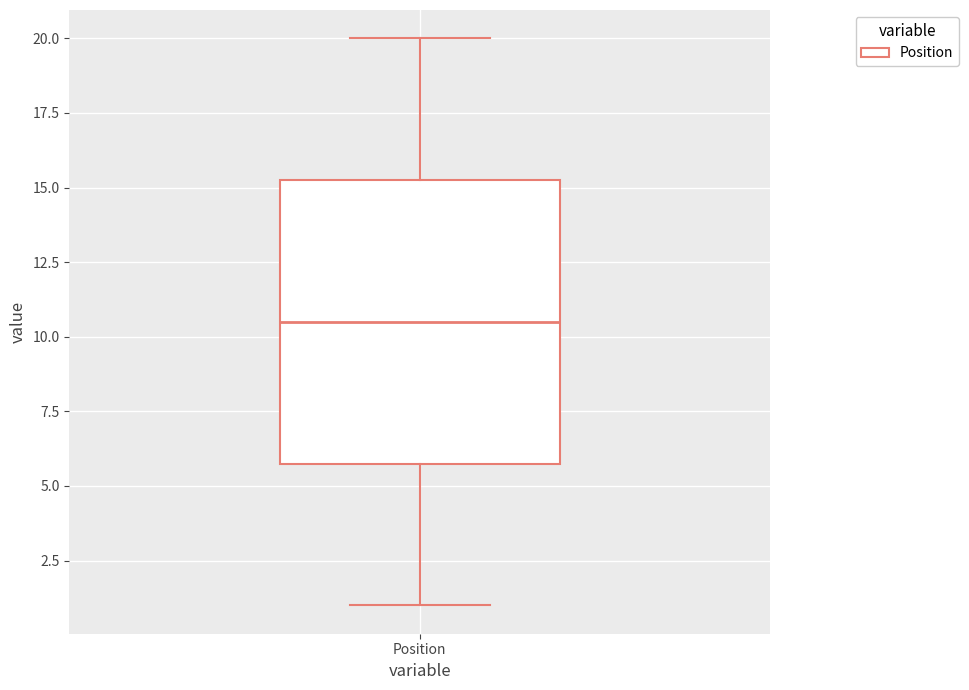

Read this box plot against the y-axis: the position of the median line, the range covered by the box, and the ends of both whiskers. The values are not printed on the chart, so give them approximately, as read against the axis.

median 10.5, box 6.0 to 15.5, whiskers 1.0 to 20.0